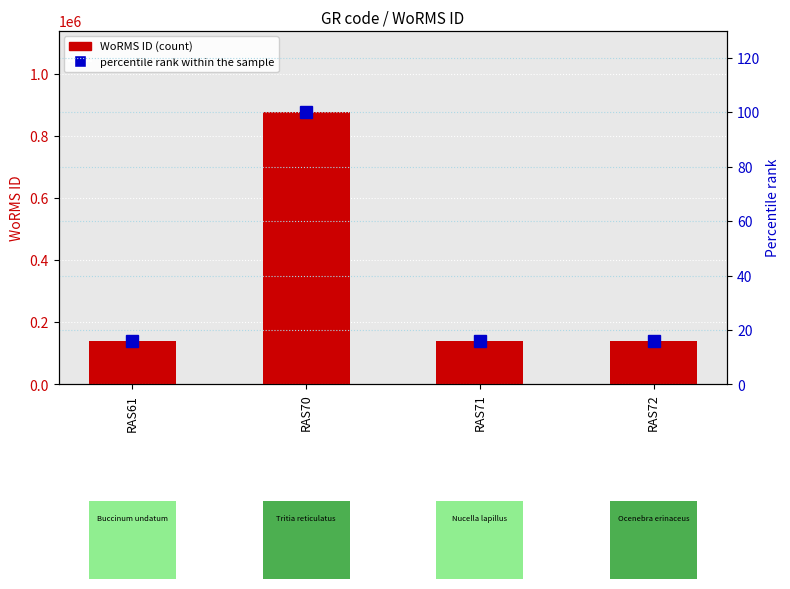

At which category is the sum across all series the highest?

RAS70